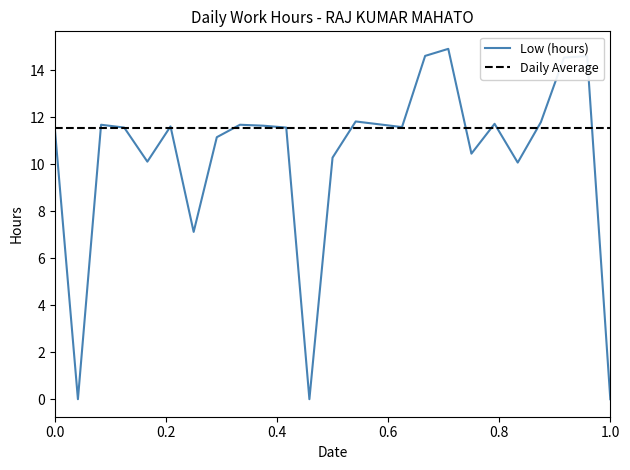

Which series has the widest spread of values?

Low (hours)